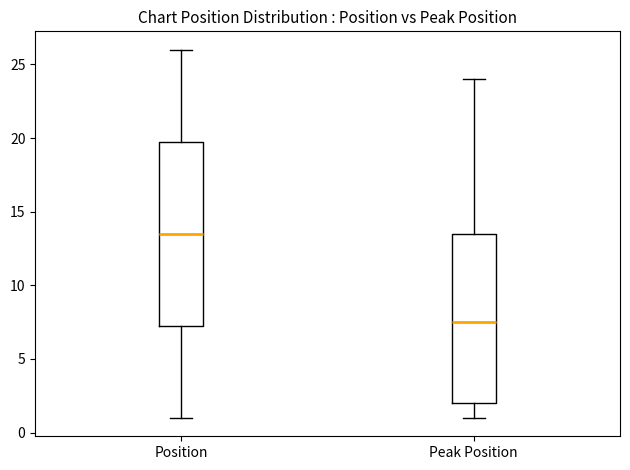

Which box is the tallest, from its lower edge to its upper edge?

Position